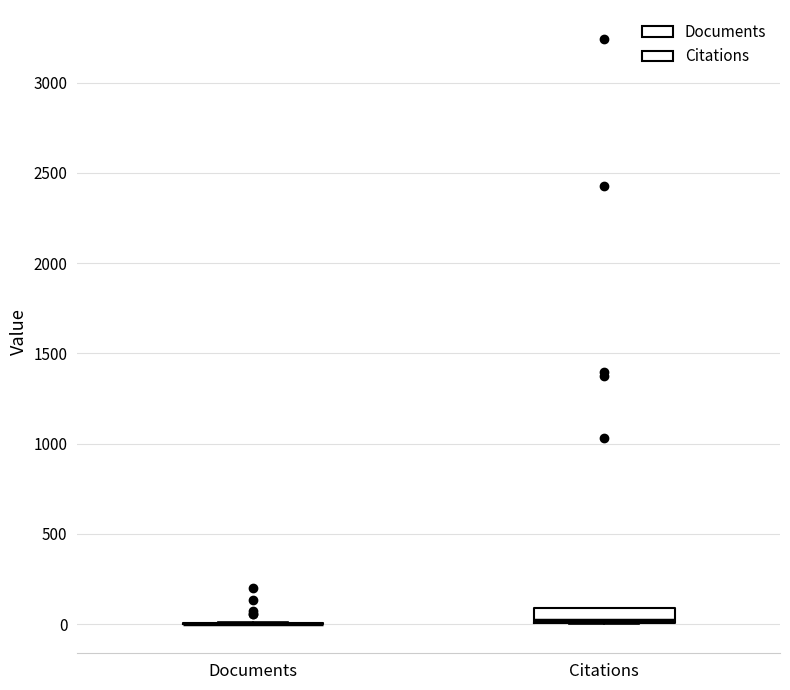

Reading left to right, read every box against the y-axis: the position of its median line, the range the box covers, and the ends of its whiskers. The values are not printed on the chart, so give them approximately, as read against the axis.

Documents: box collapsed to a line at 0, whiskers 0 to 0
Citations: median 0, box 0 to 100, whiskers 0 to 100